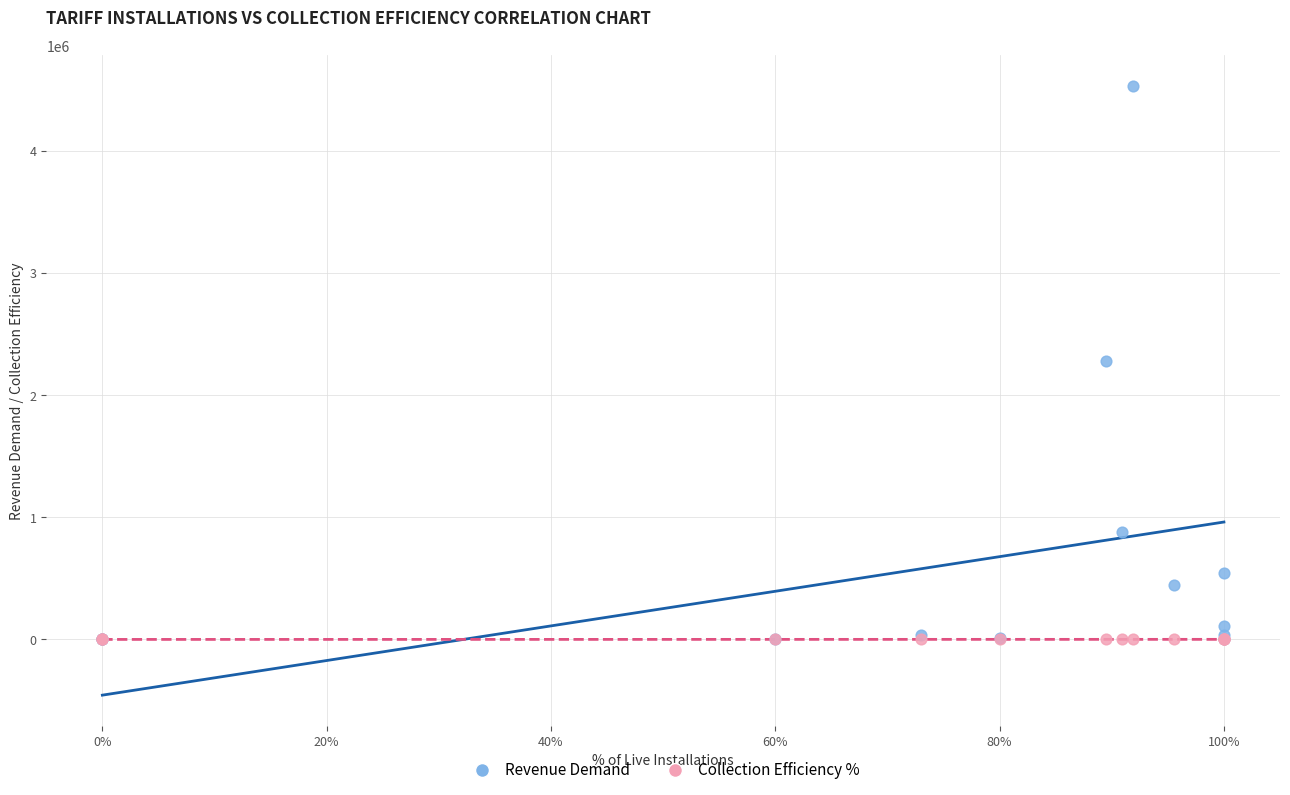

What are all the series names shown in the legend?

Revenue Demand, Collection Efficiency %